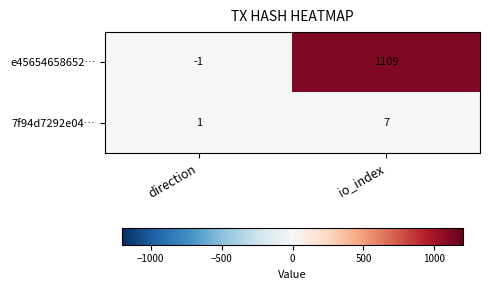

List the series in order of their peak value, lowest first.

7f94d7292e04…, e45654658652…